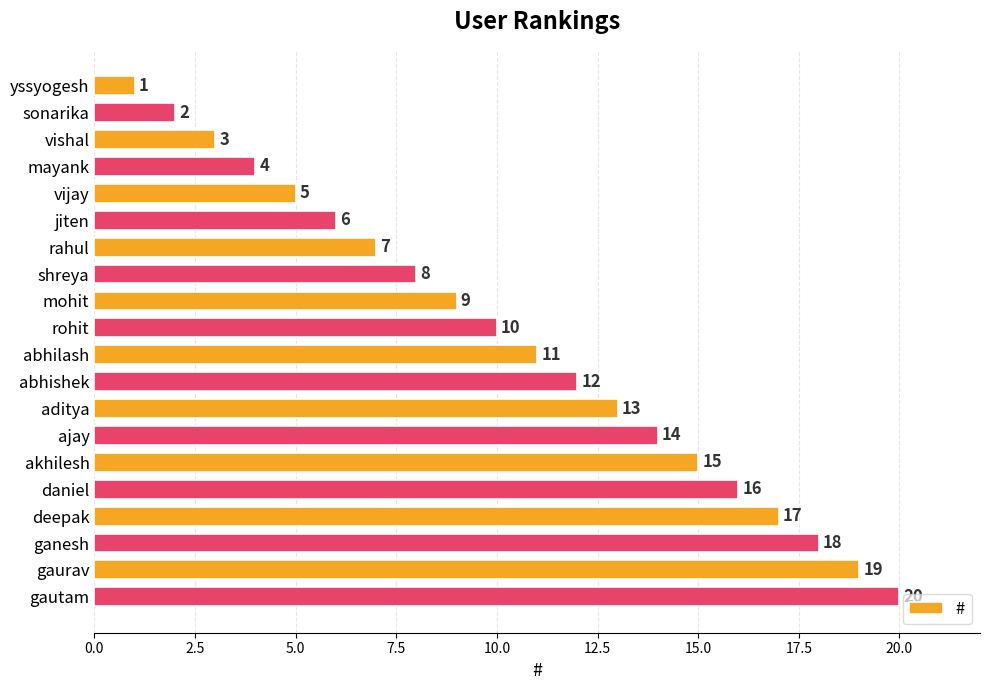

How many bars are there in total?

20